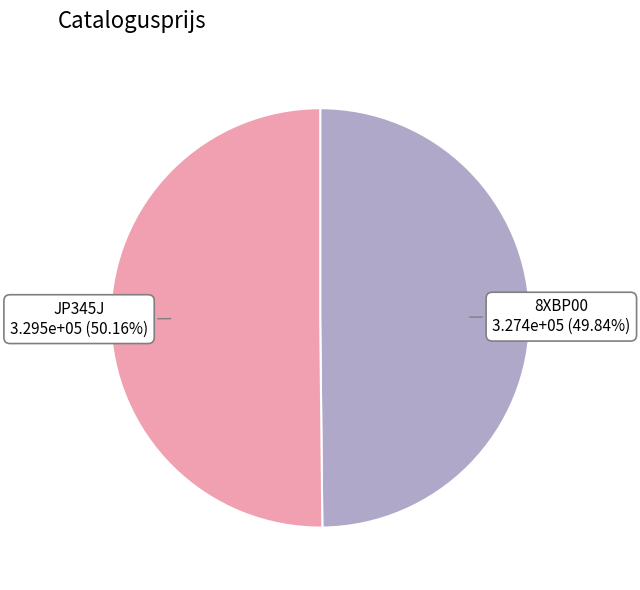

Do JP345J and 8XBP00 together represent more than half of the pie?

Yes